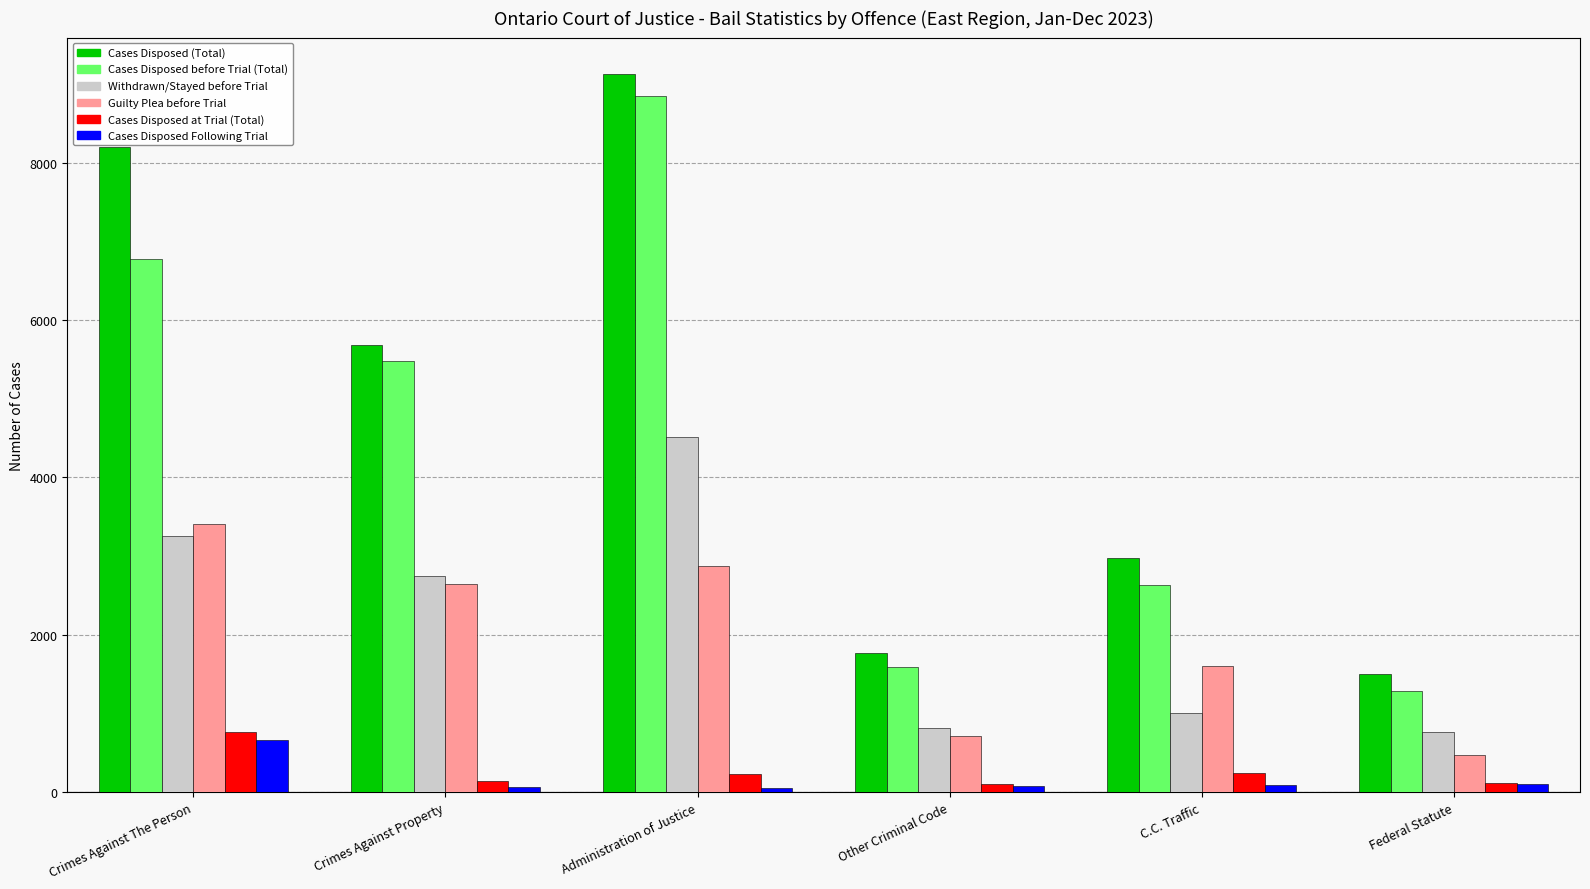

What is the difference between the maximum and minimum values in the Cases Disposed Following Trial series?

605